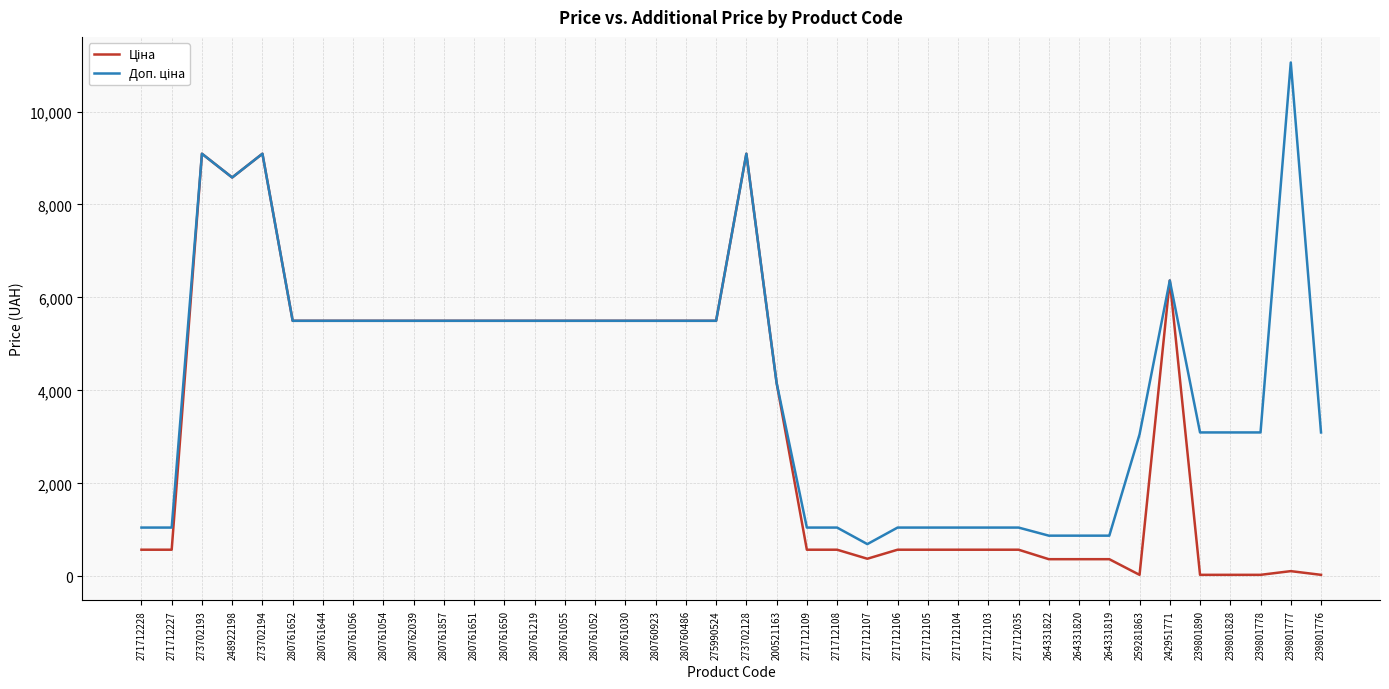

What is the total value across all series at 273702193?

18184.0